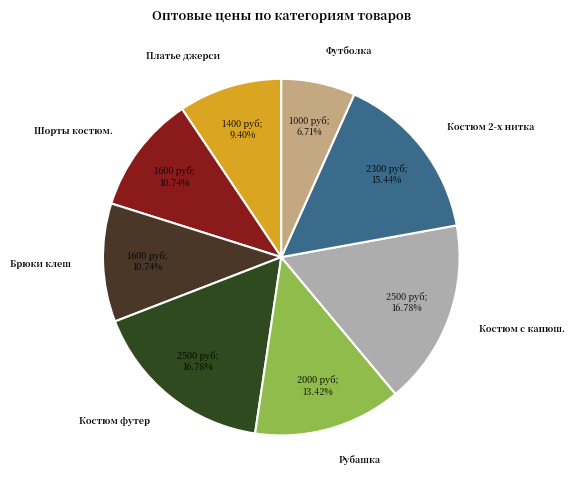

Count the number of slices in the pie.

8